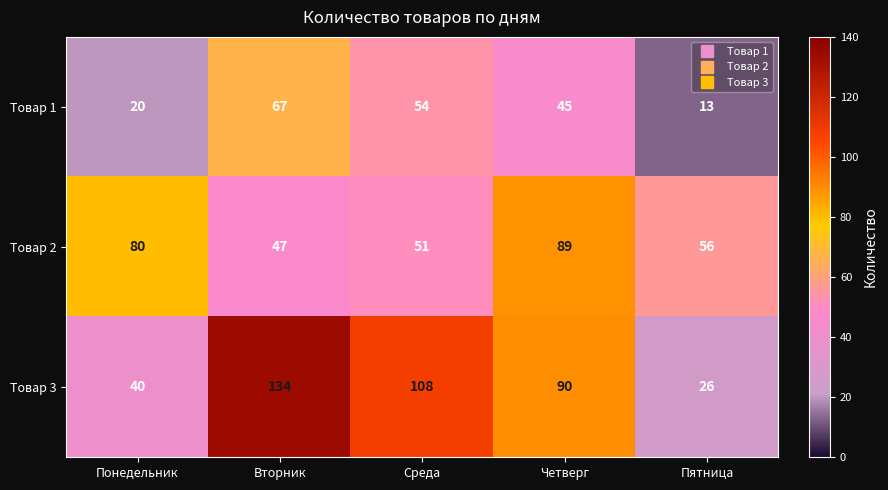

Which label corresponds to the smallest value in the chart?

Пятница